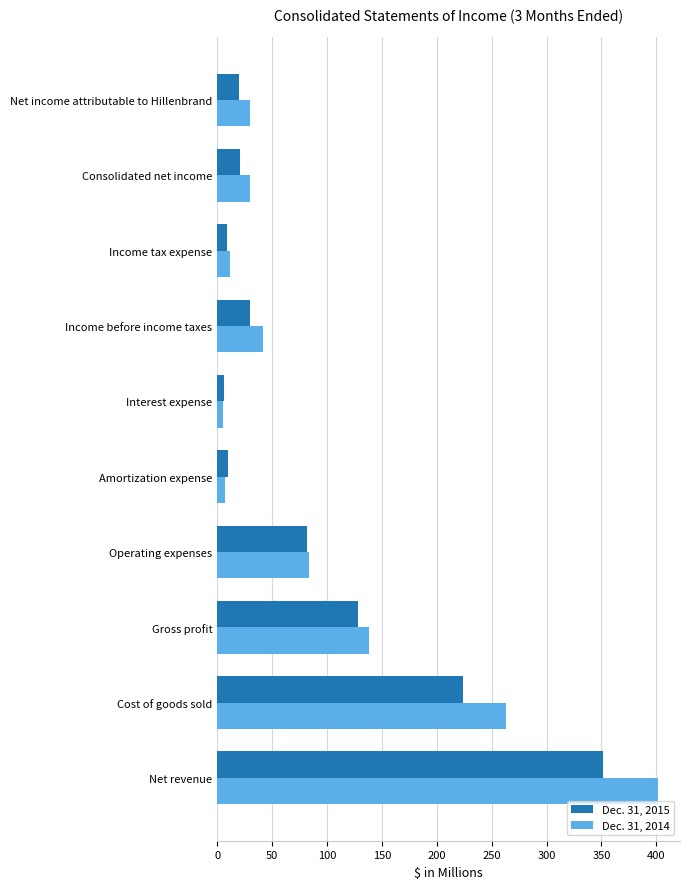

What is the sum of all Dec. 31, 2015 values?

880.6